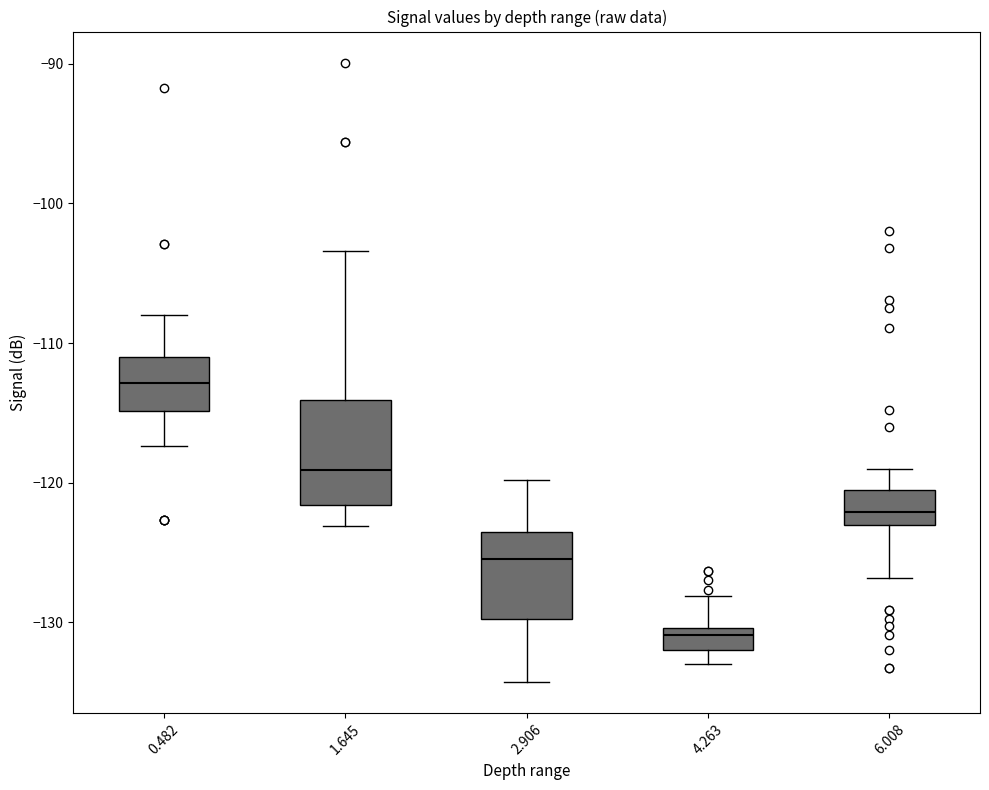

Comparing the boxes themselves (not the whiskers), which one is the tallest?

1.645